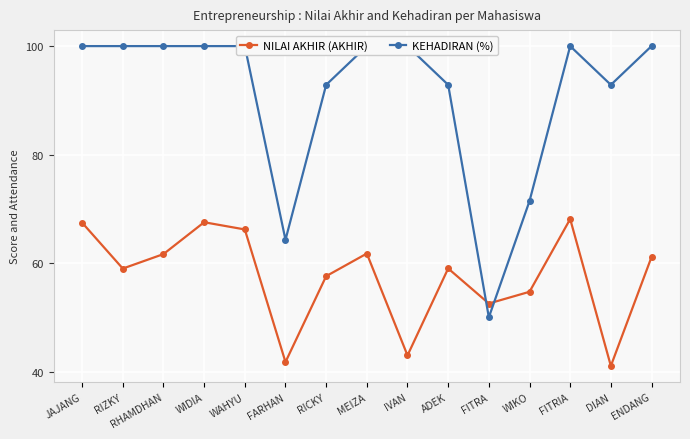

Between RIZKY and ADEK, which series saw the biggest shift?

KEHADIRAN (%)